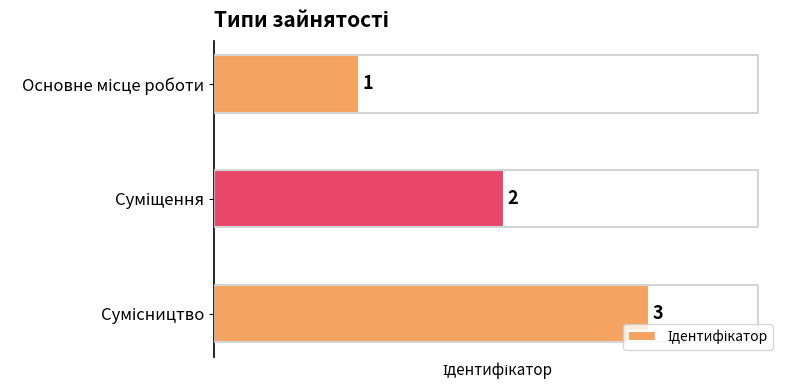

What is the sum of all values?

6